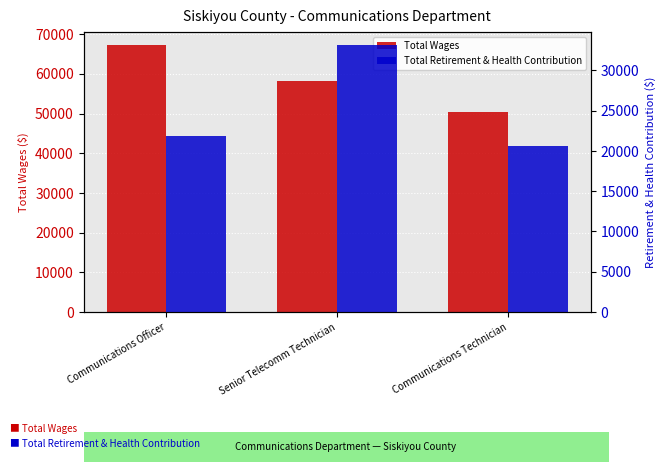

Reading left to right, what are all the values shown in this chart?

Total Wages: 67183	58094	50485
Total Retirement & Health Contribution: 21896	33121	20634